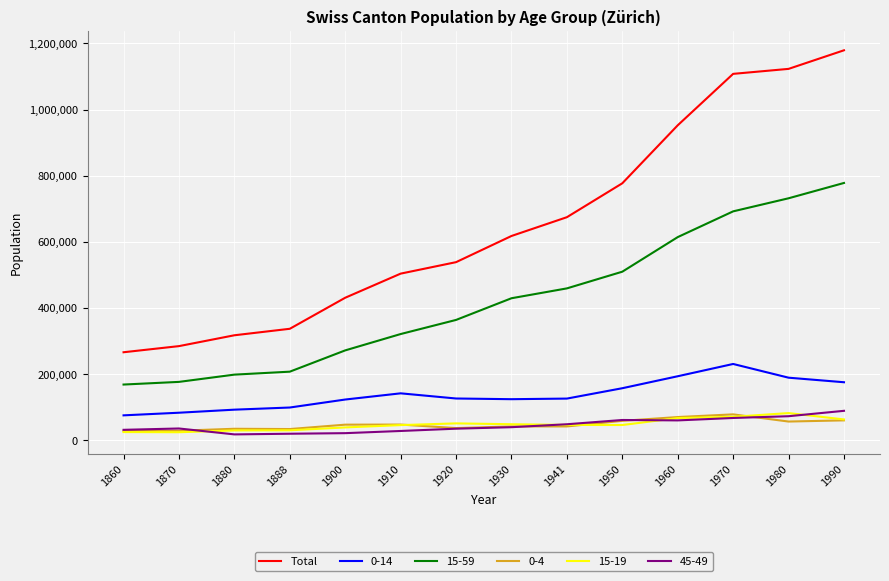

Which series has the largest range (max minus min)?

Total